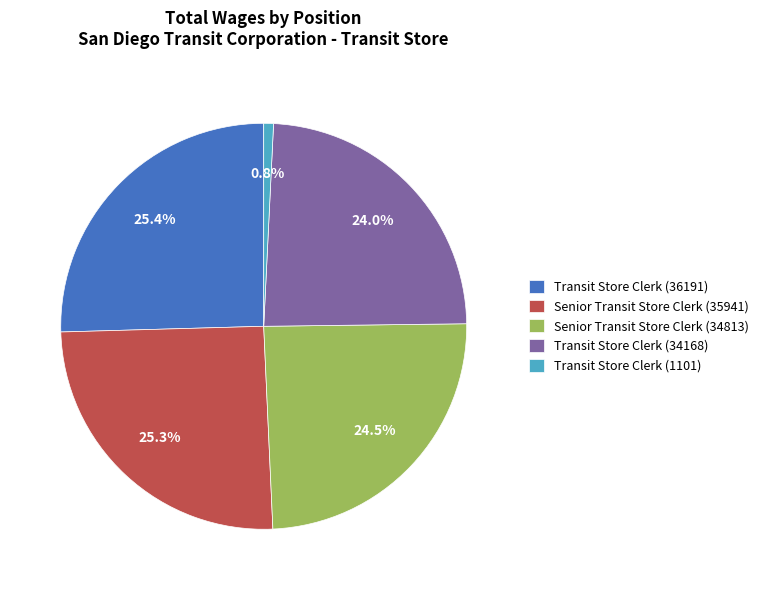

True or false: Transit Store Clerk (1101) accounts for 9% of the total.

False